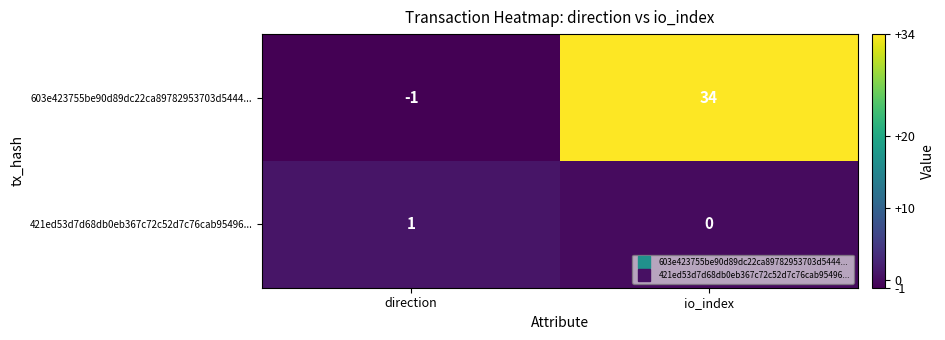

What is the highest value of the 603e423755be90d89dc22ca89782953703d5444... series?

34